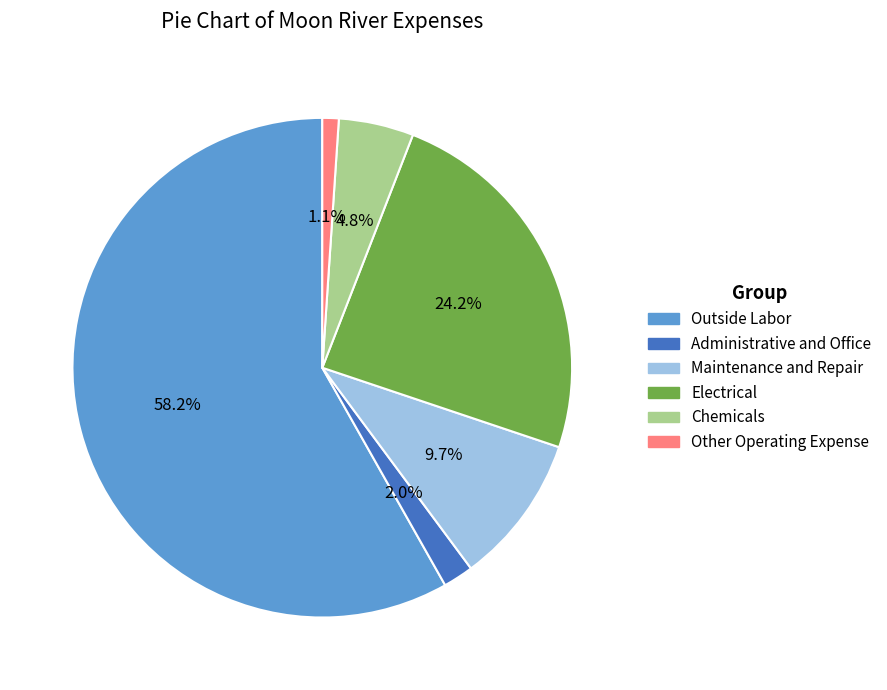

How many slices are in this pie chart?

6